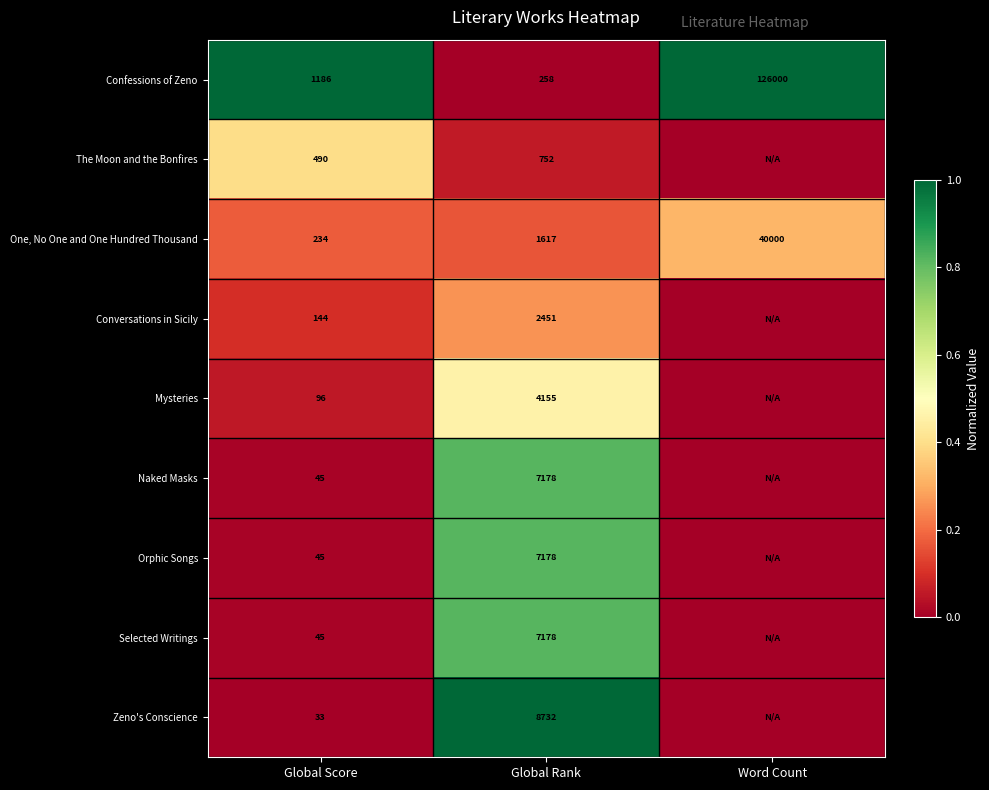

Count the number of data series in this chart.

9